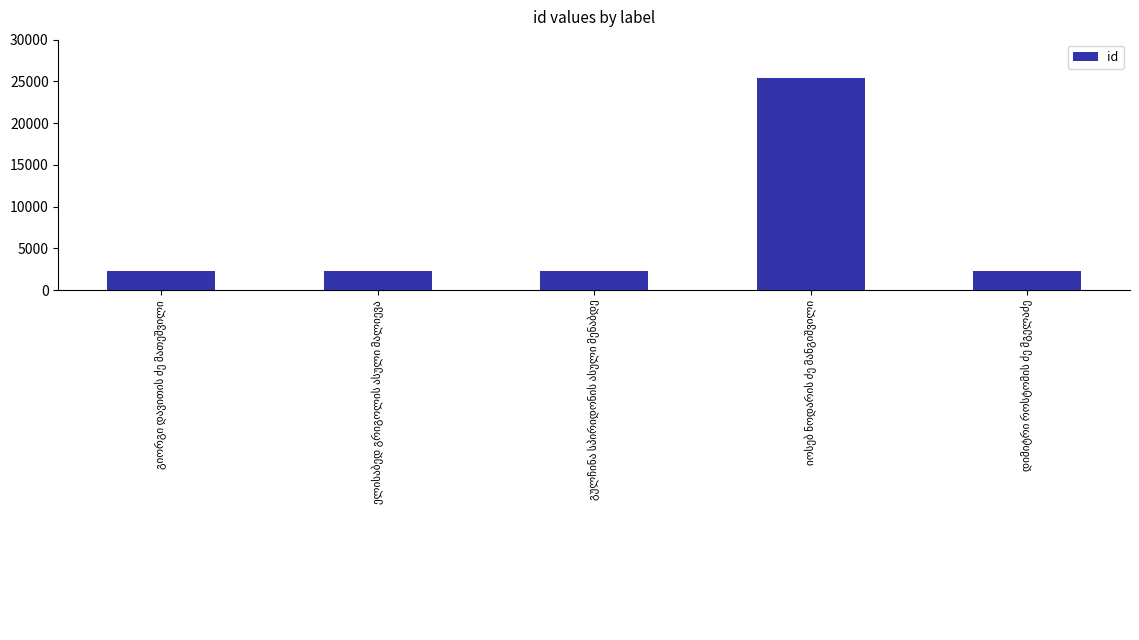

What is the smallest value displayed?

2234